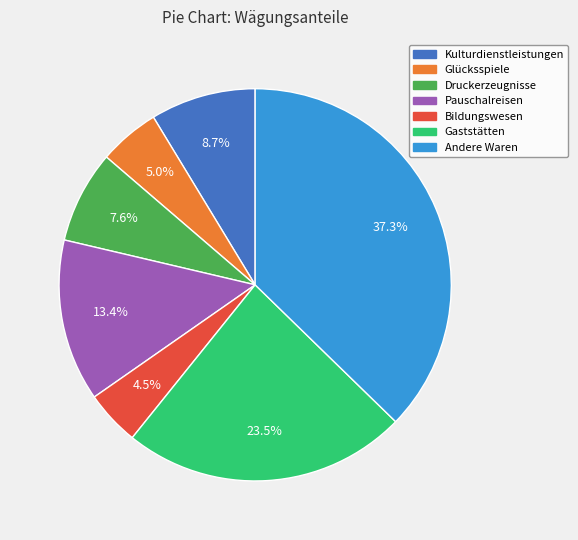

To the nearest percent, what percentage of the pie is Andere Waren?

37%